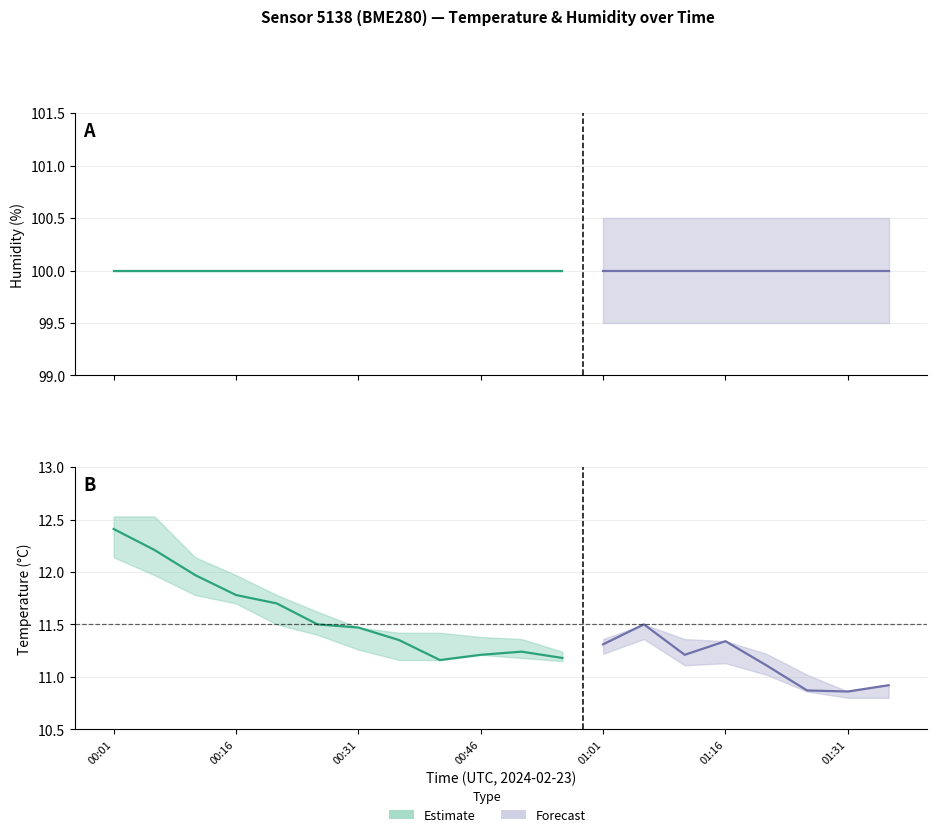

What is the greatest value displayed?

100.0